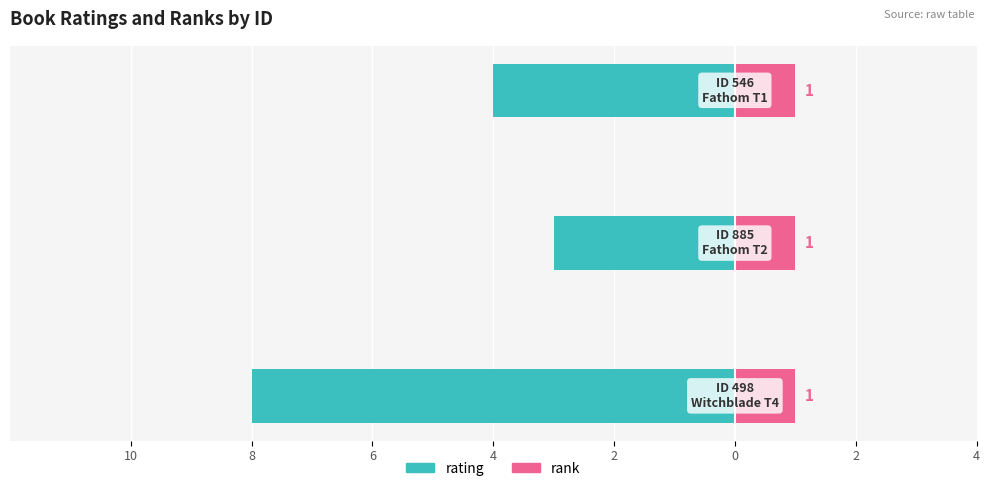

At how many categories does at least one series exceed 0?

3